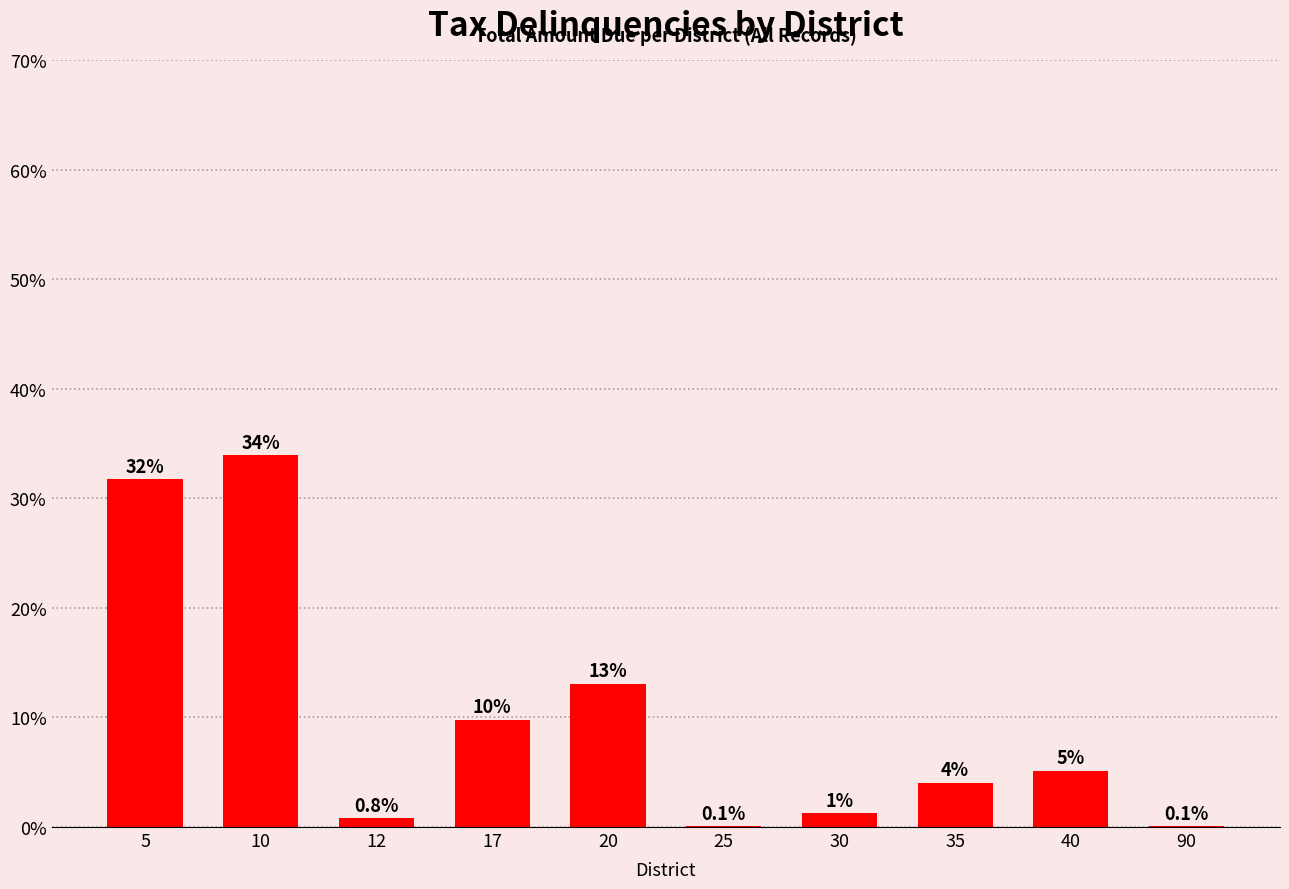

Which label corresponds to the largest value in the chart?

10